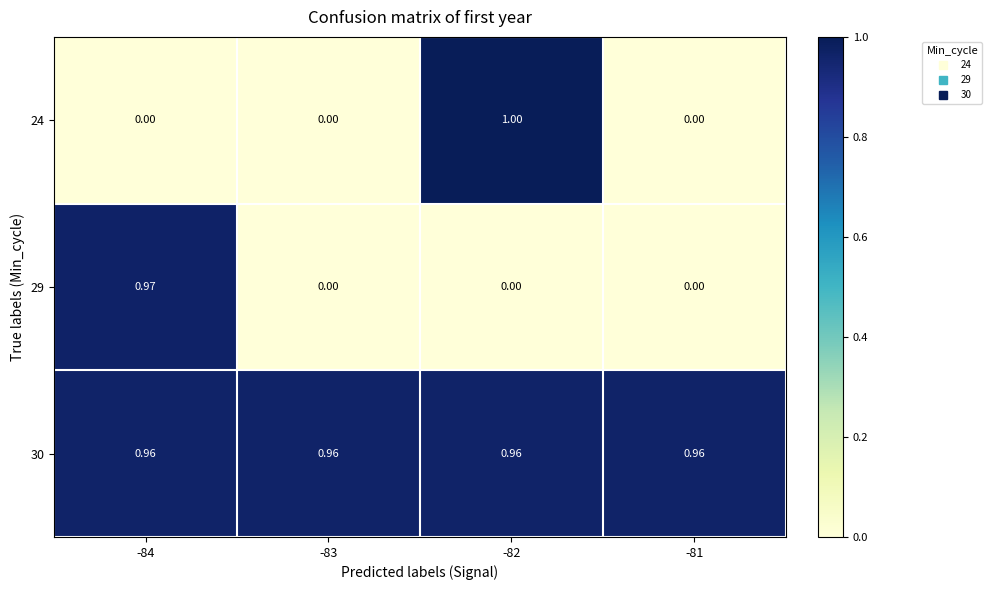

Is the value of 29 at -84 greater than the value of 30 at -83?

Yes